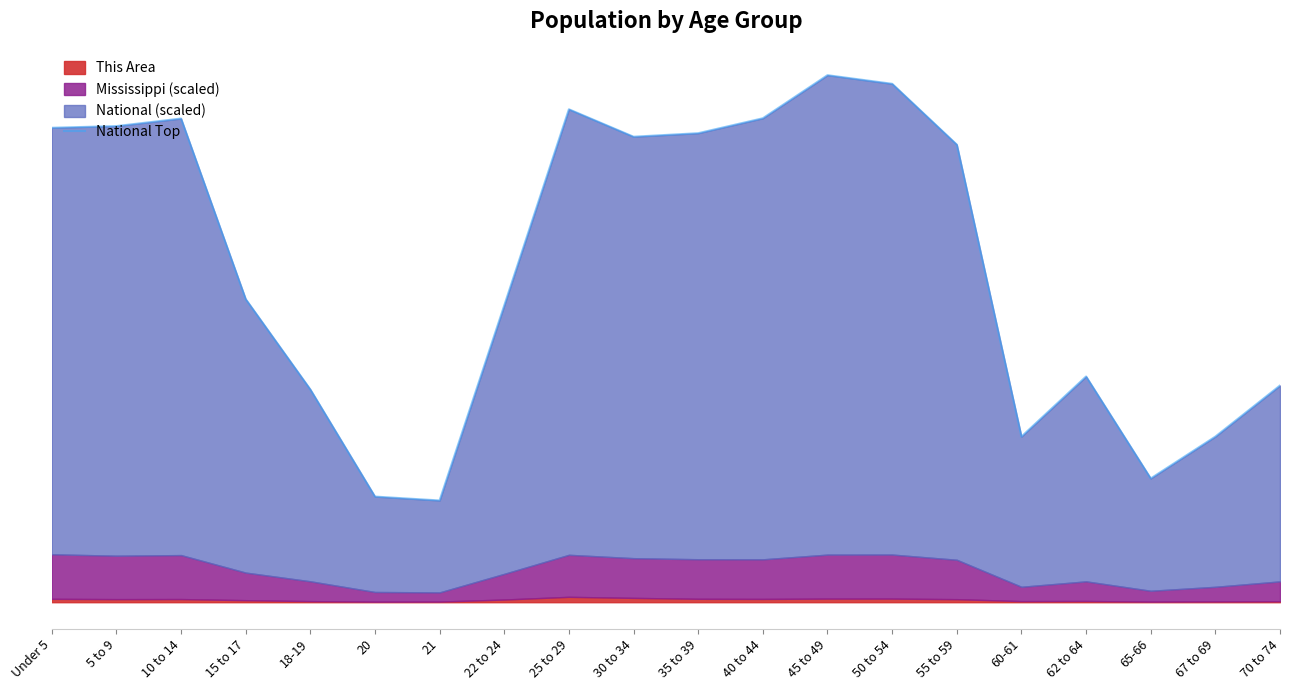

Reading right to left, list all the values displayed in this chart.

70 to 74=10263.9	67 to 69=7845.2	65-66=5861.6	62 to 64=10691.7	60-61=7843.9	55 to 59=21674.8	50 to 54=24555.1	45 to 49=24962.7	40 to 44=22922.5	35 to 39=22214.9	30 to 34=22048.3	25 to 29=23347.2	22 to 24=14056.1	21=4819.2	20=5003.3	18-19=10077.1	15 to 17=14357.4	10 to 14=22909.3	5 to 9=22551.5	Under 5=22471.7